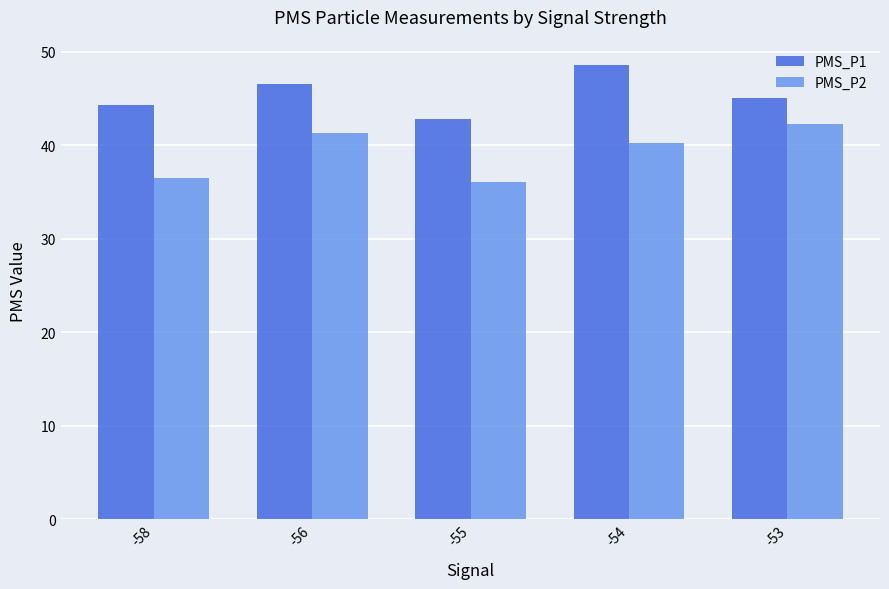

What is the total value across all series at -54?

88.8